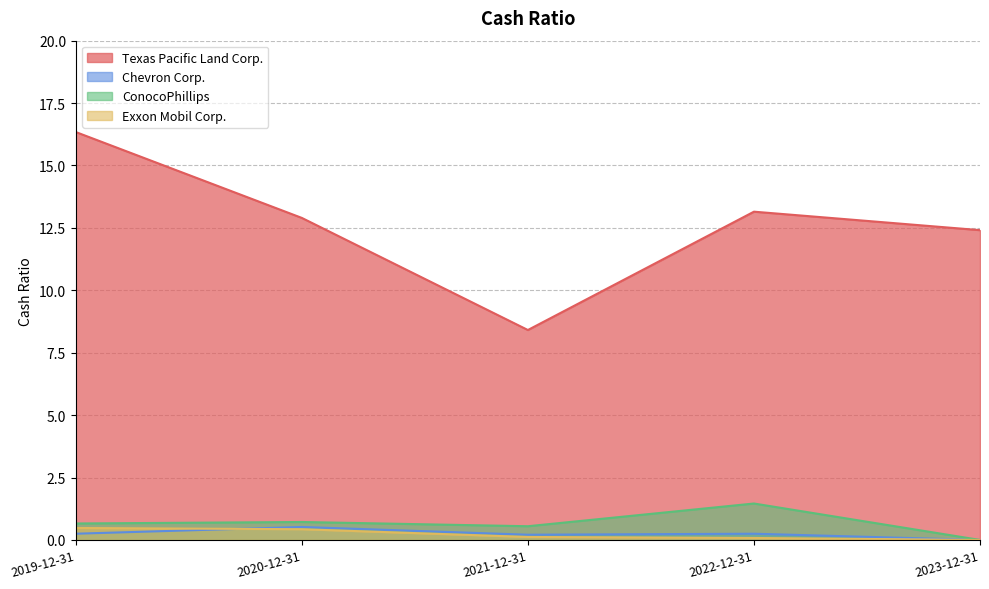

What is the sum of the Chevron Corp. values at 2022-12-31 and 2023-12-31?

0.2